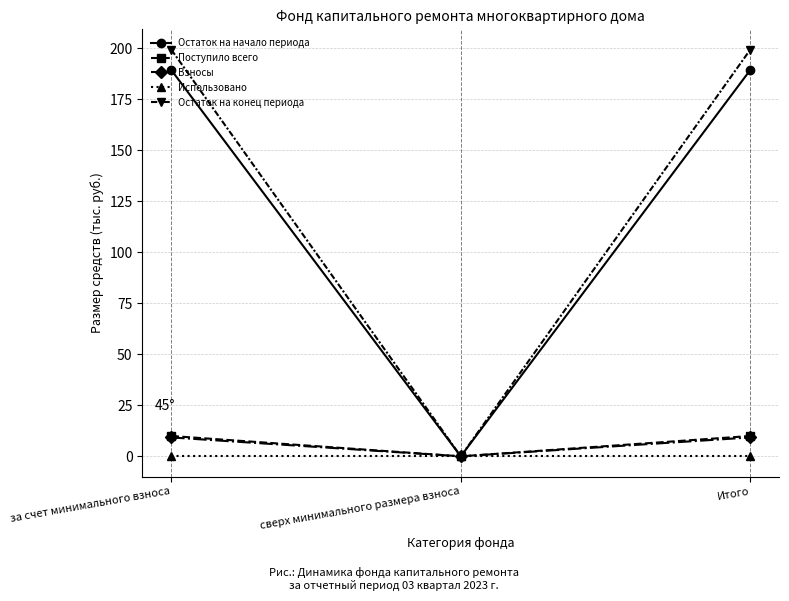

At how many categories does at least one series exceed 107?

2